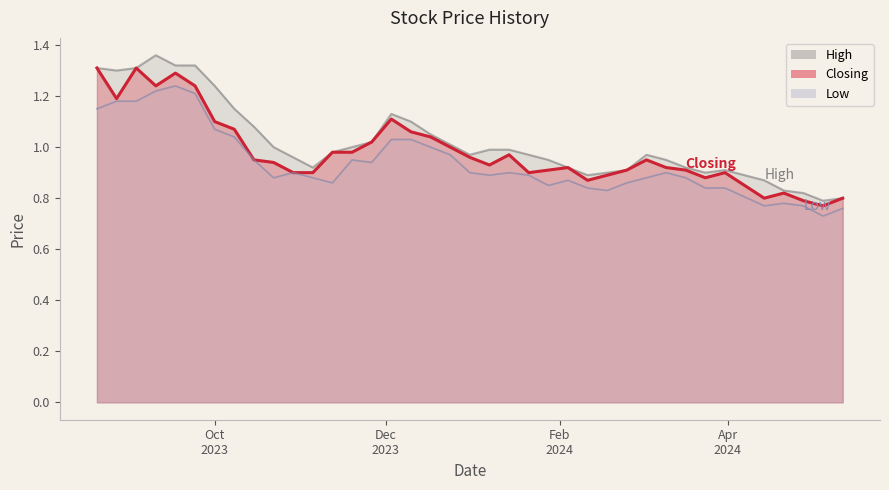

Reading left to right, transcribe all the data shown in this chart.

High: 12/05/2024=0.8	05/05/2024=0.8	28/04/2024=0.8	21/04/2024=0.8	14/04/2024=0.9	31/03/2024=0.9	24/03/2024=0.9	17/03/2024=0.9	10/03/2024=0.9	03/03/2024=1.0	25/02/2024=0.9	18/02/2024=0.9	11/02/2024=0.9	04/02/2024=0.9	28/01/2024=0.9	21/01/2024=1.0	14/01/2024=1.0	07/01/2024=1.0	31/12/2023=1.0	24/12/2023=1.0	17/12/2023=1.1	10/12/2023=1.1	03/12/2023=1.1	26/11/2023=1.0	19/11/2023=1.0	12/11/2023=1.0	05/11/2023=0.9	29/10/2023=1.0	22/10/2023=1.0	15/10/2023=1.1	08/10/2023=1.1	01/10/2023=1.2	24/09/2023=1.3	17/09/2023=1.3	10/09/2023=1.4	03/09/2023=1.3	27/08/2023=1.3	20/08/2023=1.3
Closing: 12/05/2024=0.8	05/05/2024=0.8	28/04/2024=0.8	21/04/2024=0.8	14/04/2024=0.8	31/03/2024=0.9	24/03/2024=0.9	17/03/2024=0.9	10/03/2024=0.9	03/03/2024=0.9	25/02/2024=0.9	18/02/2024=0.9	11/02/2024=0.9	04/02/2024=0.9	28/01/2024=0.9	21/01/2024=0.9	14/01/2024=1.0	07/01/2024=0.9	31/12/2023=1.0	24/12/2023=1.0	17/12/2023=1.0	10/12/2023=1.1	03/12/2023=1.1	26/11/2023=1.0	19/11/2023=1.0	12/11/2023=1.0	05/11/2023=0.9	29/10/2023=0.9	22/10/2023=0.9	15/10/2023=0.9	08/10/2023=1.1	01/10/2023=1.1	24/09/2023=1.2	17/09/2023=1.3	10/09/2023=1.2	03/09/2023=1.3	27/08/2023=1.2	20/08/2023=1.3
Low: 12/05/2024=0.8	05/05/2024=0.7	28/04/2024=0.8	21/04/2024=0.8	14/04/2024=0.8	31/03/2024=0.8	24/03/2024=0.8	17/03/2024=0.9	10/03/2024=0.9	03/03/2024=0.9	25/02/2024=0.9	18/02/2024=0.8	11/02/2024=0.8	04/02/2024=0.9	28/01/2024=0.8	21/01/2024=0.9	14/01/2024=0.9	07/01/2024=0.9	31/12/2023=0.9	24/12/2023=1.0	17/12/2023=1.0	10/12/2023=1.0	03/12/2023=1.0	26/11/2023=0.9	19/11/2023=0.9	12/11/2023=0.9	05/11/2023=0.9	29/10/2023=0.9	22/10/2023=0.9	15/10/2023=0.9	08/10/2023=1.0	01/10/2023=1.1	24/09/2023=1.2	17/09/2023=1.2	10/09/2023=1.2	03/09/2023=1.2	27/08/2023=1.2	20/08/2023=1.1